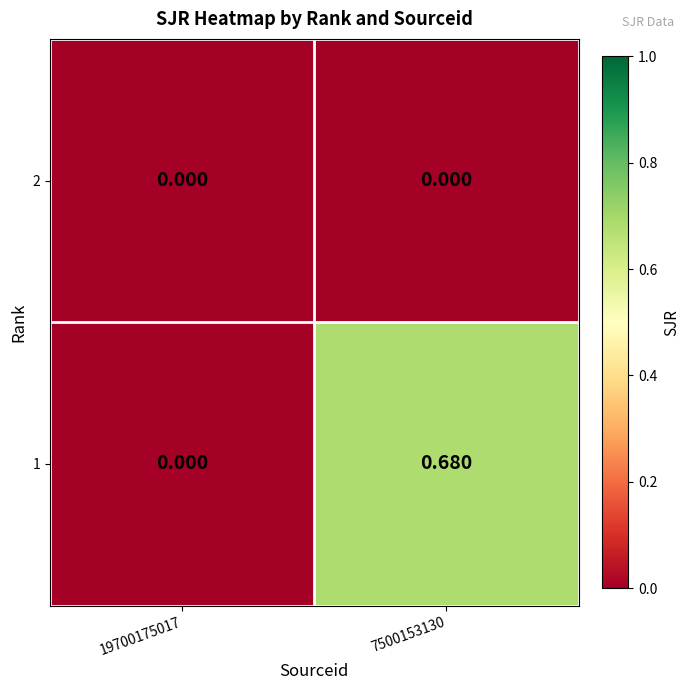

Is the value of 2 at 19700175017 greater than the value of 1 at 7500153130?

No